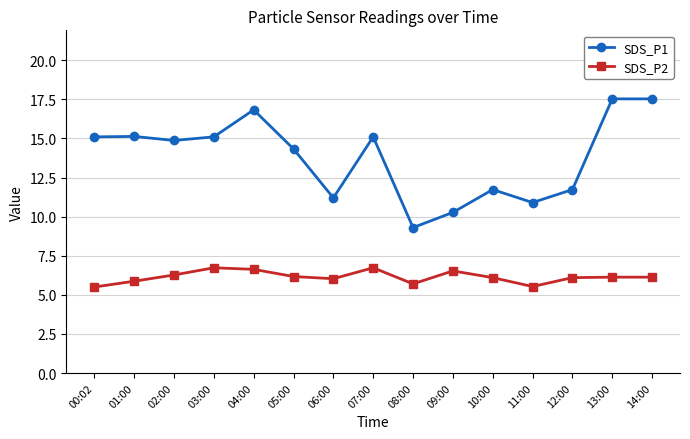

Which series has the largest total across all categories?

SDS_P1